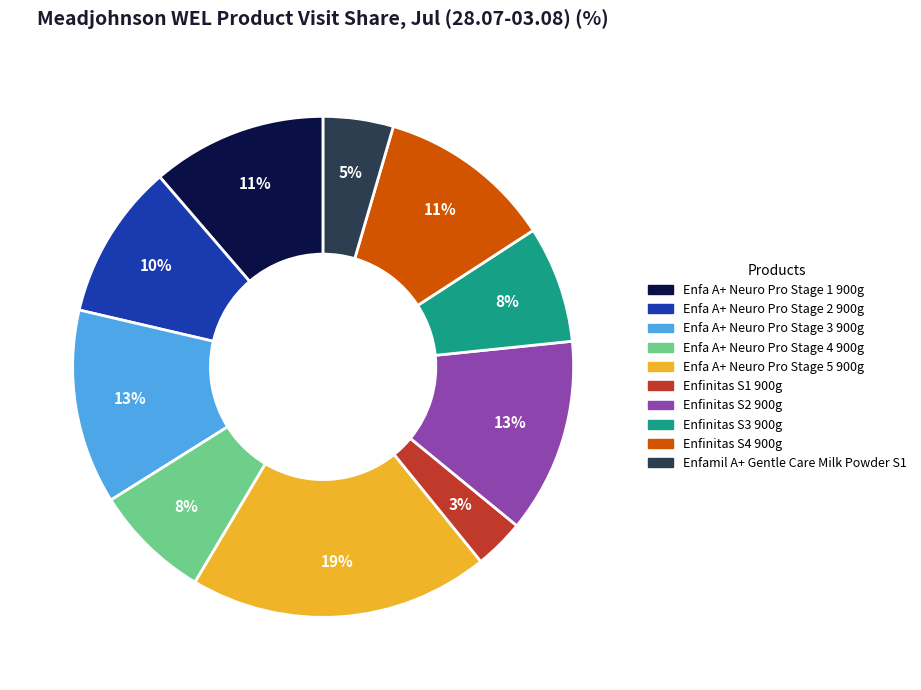

Is there a majority slice in this chart?

No